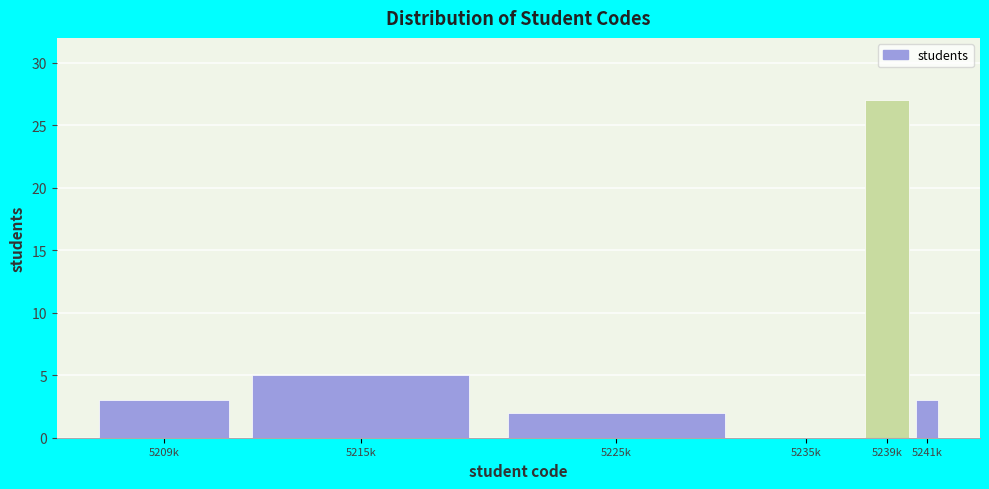

Reading left to right, list all the values displayed in this chart.

5209k=3	5215k=5	5225k=2	5235k=0	5239k=27	5241k=3